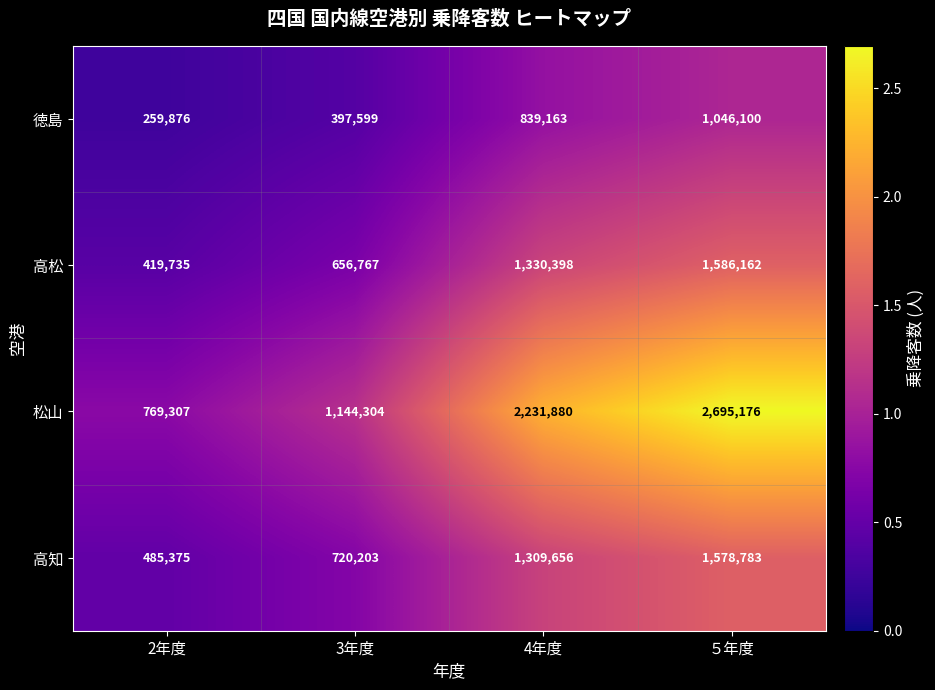

Reading left to right, extract all data points from this chart.

徳島: 259876	397599	839163	1046100
高松: 419735	656767	1330398	1586162
松山: 769307	1144304	2231880	2695176
高知: 485375	720203	1309656	1578783